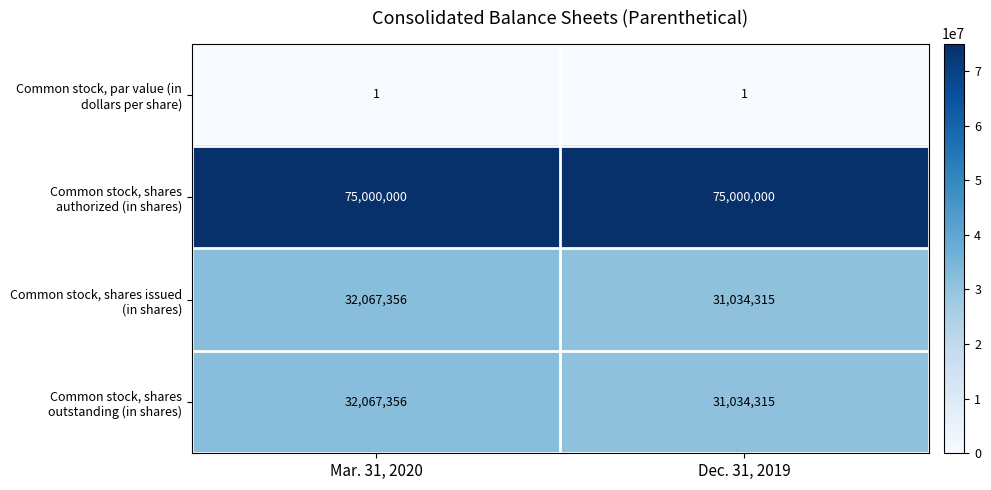

At which category is the sum across all series the highest?

Mar. 31, 2020